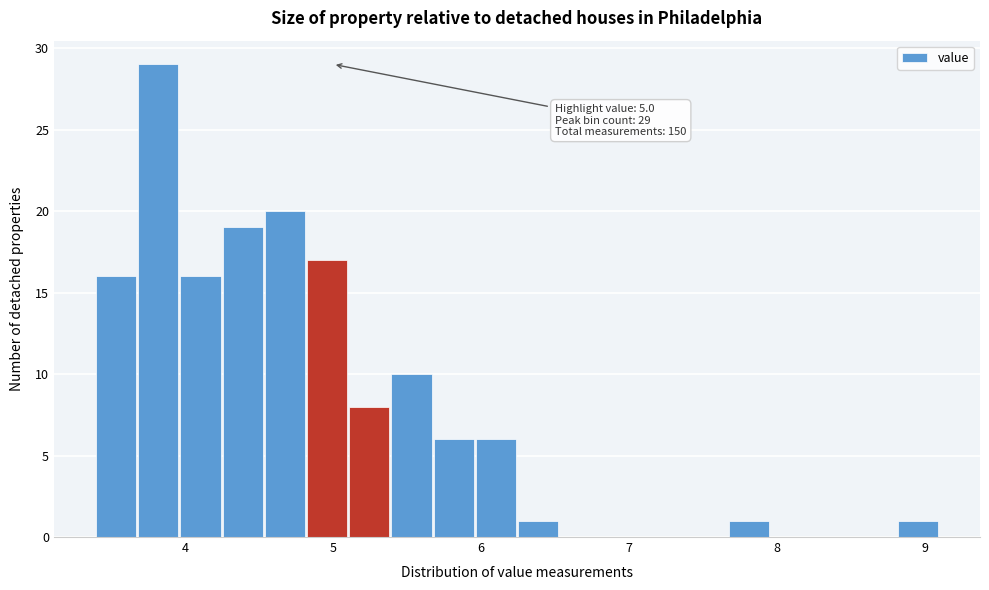

Around what value on the x-axis is the tallest bar? Give the approximate position of its centre, as read against the axis.

3.8